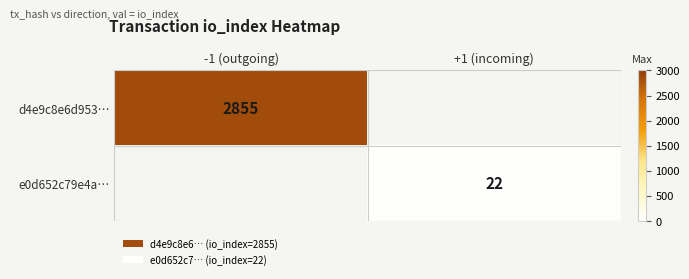

Is the value of e0d652c79e4a… at +1 (incoming) greater than the value of d4e9c8e6d953… at -1 (outgoing)?

No